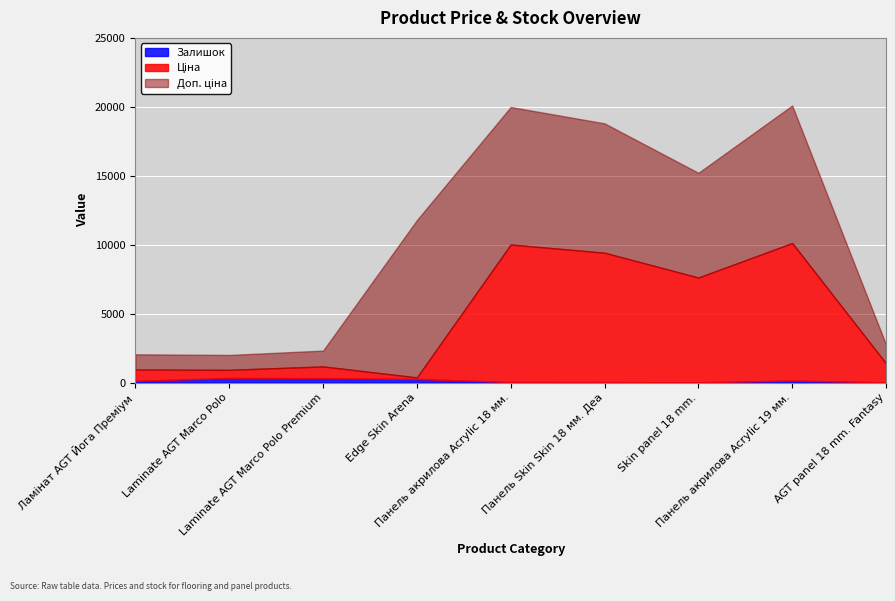

How many categories are shown in the chart?

9